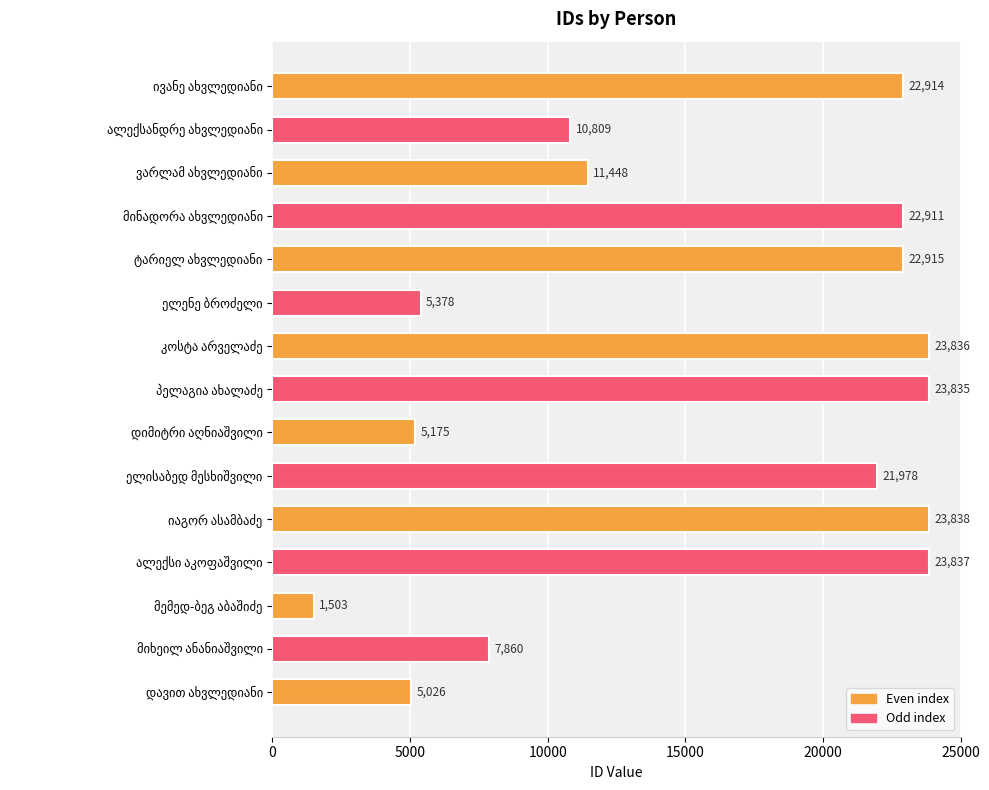

What is the average value?

15551